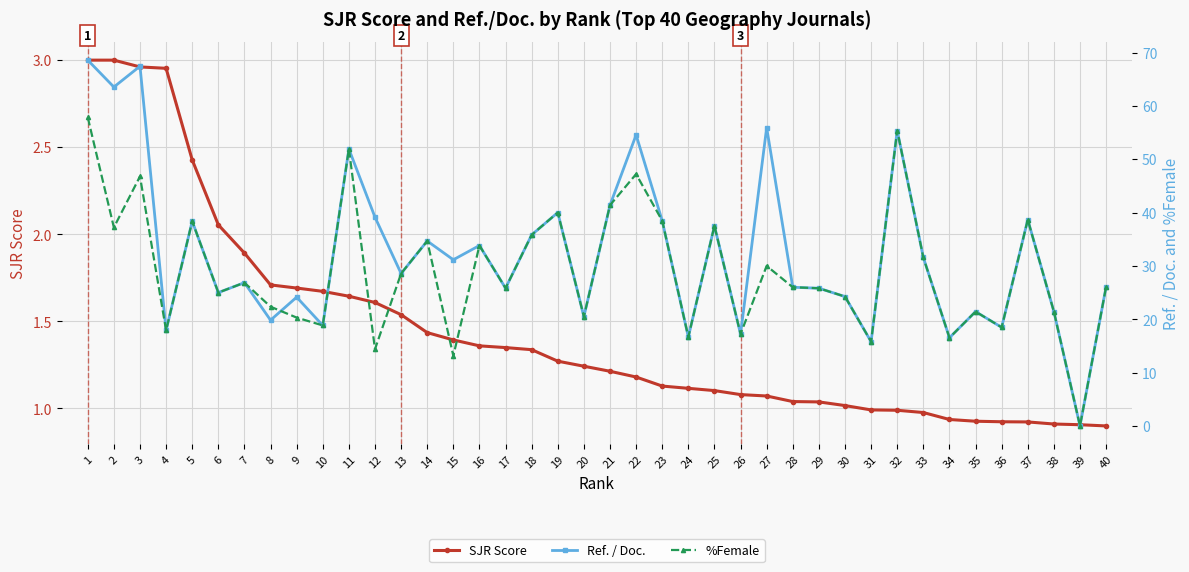

List the series in order of their peak value, highest first.

Ref. / Doc., %Female, SJR Score